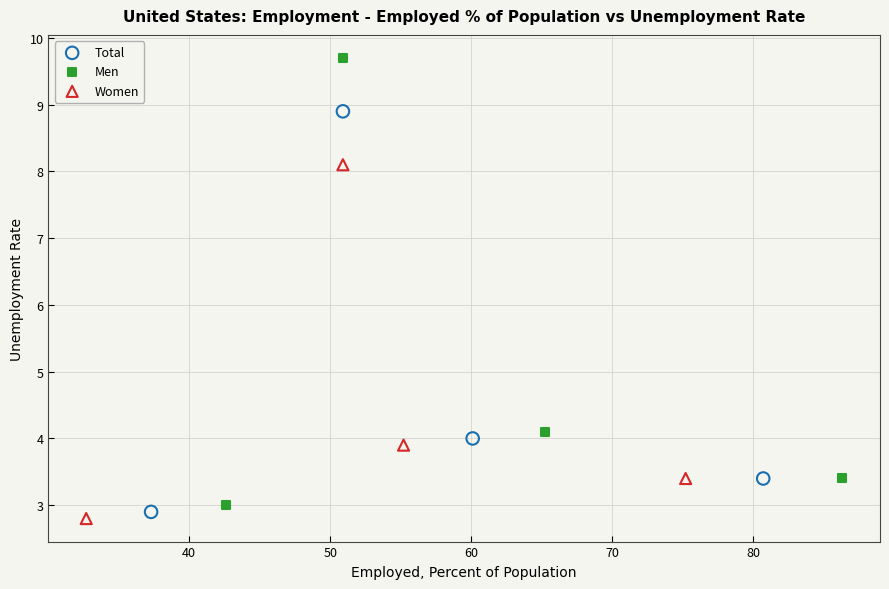

What are all the series names shown in the legend?

Total, Men, Women